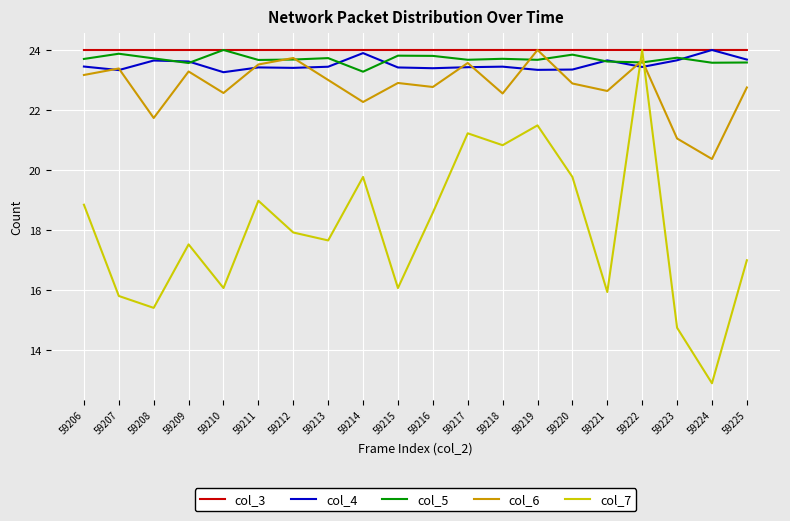

Between which two adjacent categories do col_3 and col_7 first intersect?

59221 and 59222